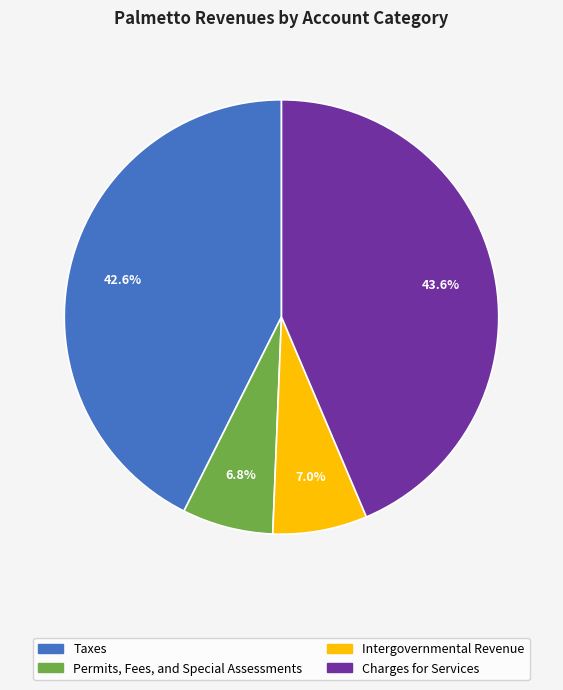

Count the number of slices in the pie.

4